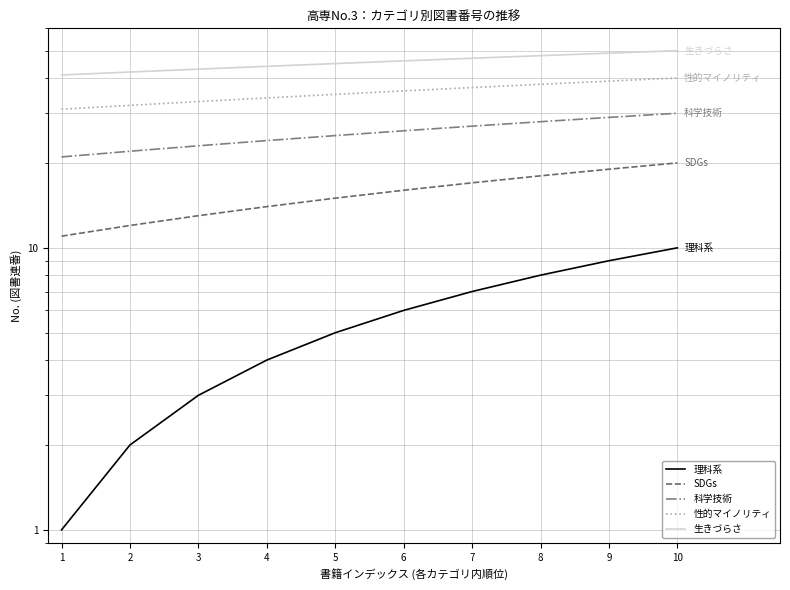

What are all the series names shown in the legend?

理科系, SDGs, 科学技術, 性的マイノリティ, 生きづらさ